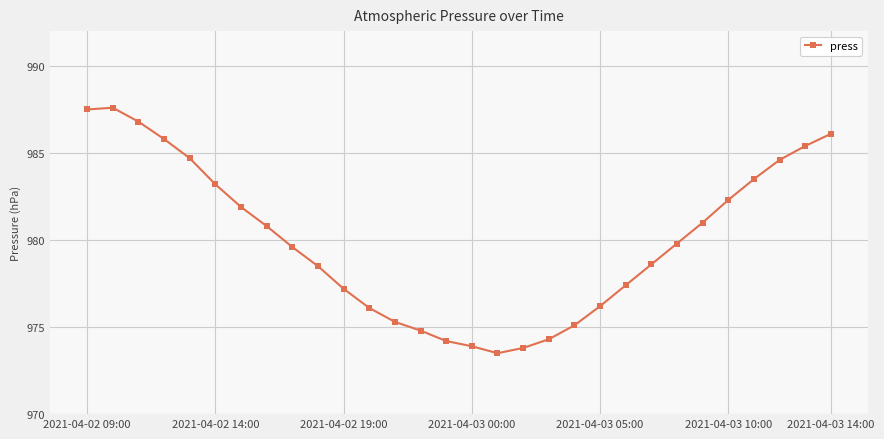

True or false: the data has more than 2 interior local peaks.

False